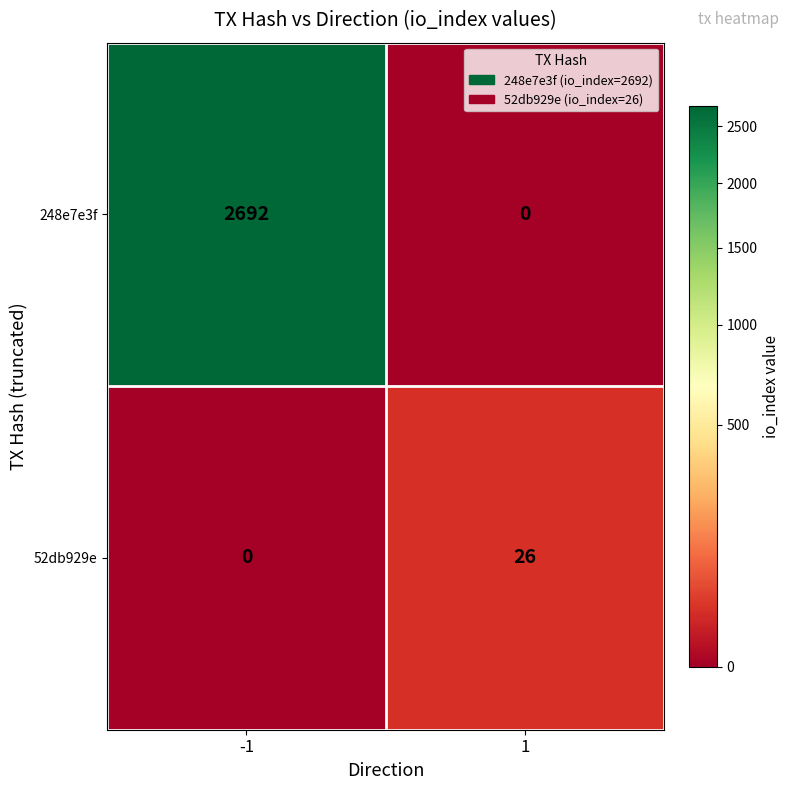

How many distinct data groups are displayed?

2